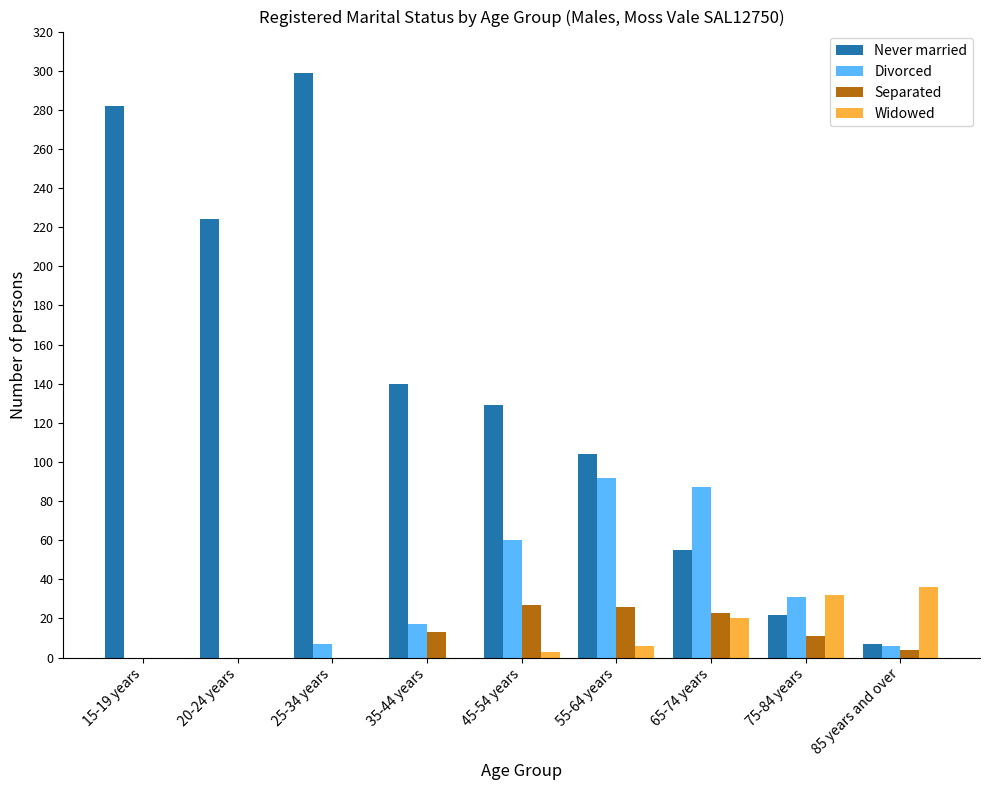

Which label corresponds to the largest value in the chart?

25-34 years